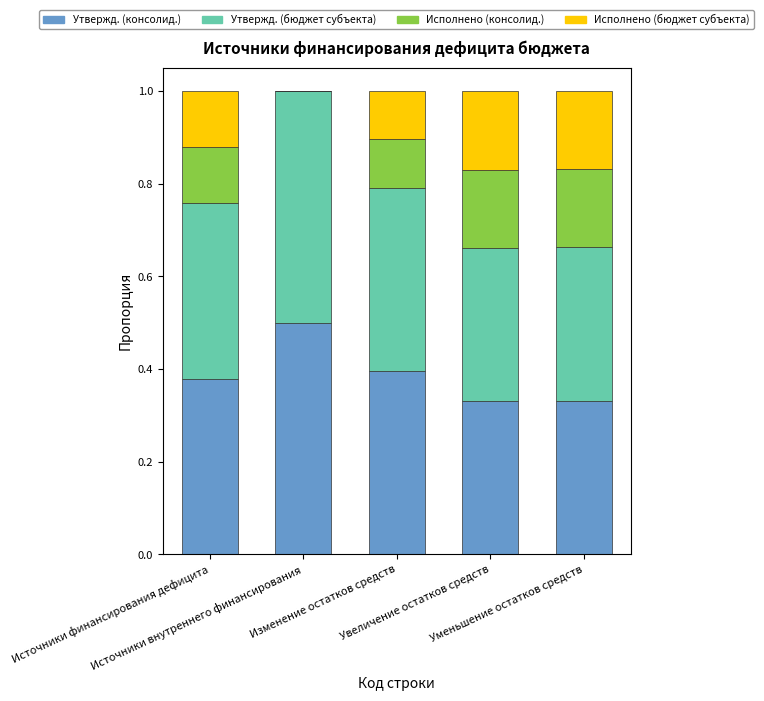

What is the highest value of the Утвержд. (консолид.) series?

0.5